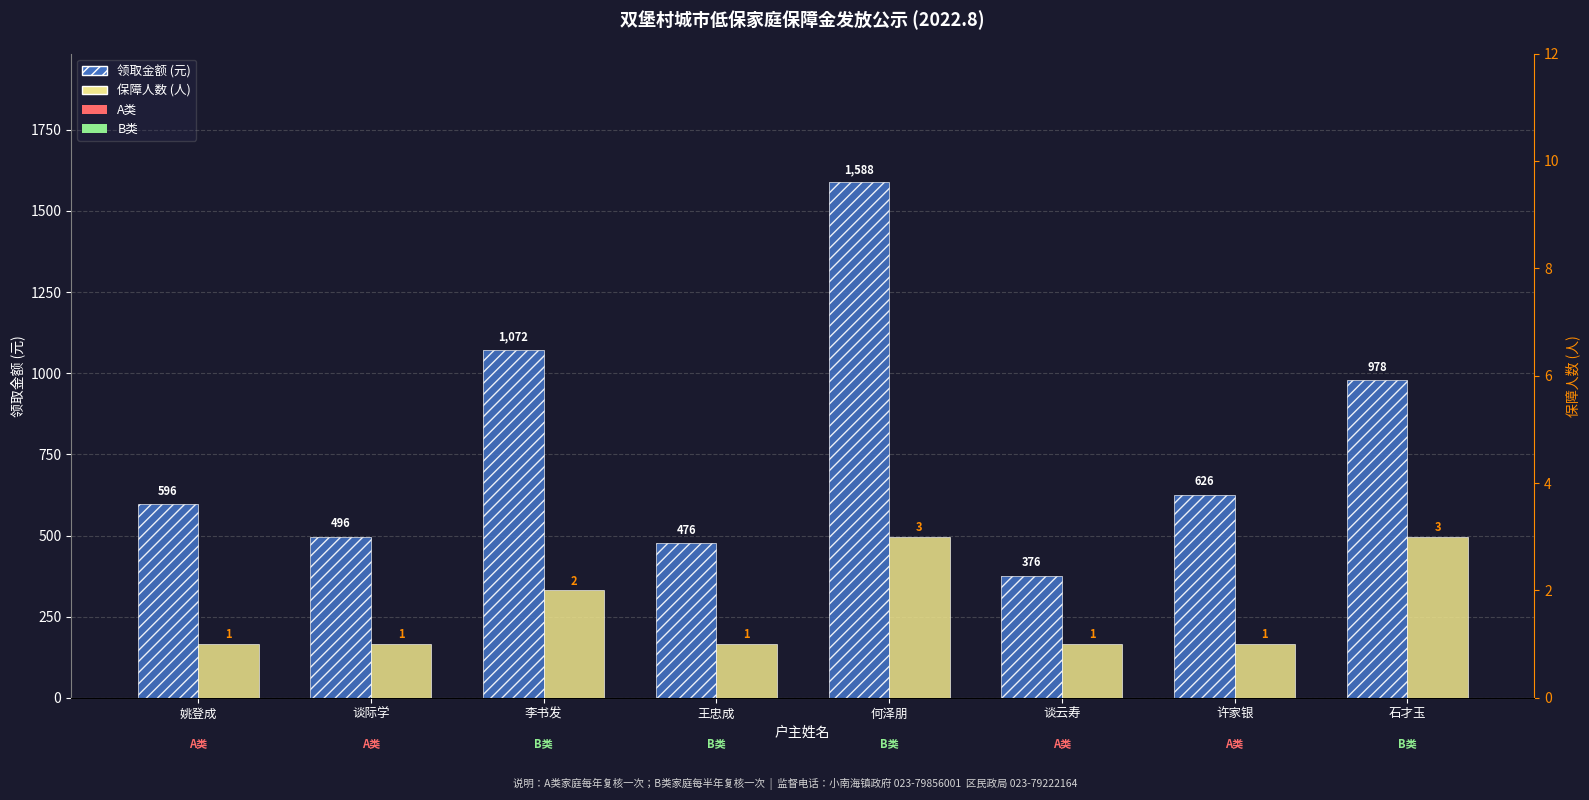

Count the 保障人数 (人) values in the range 1 to 3.

8